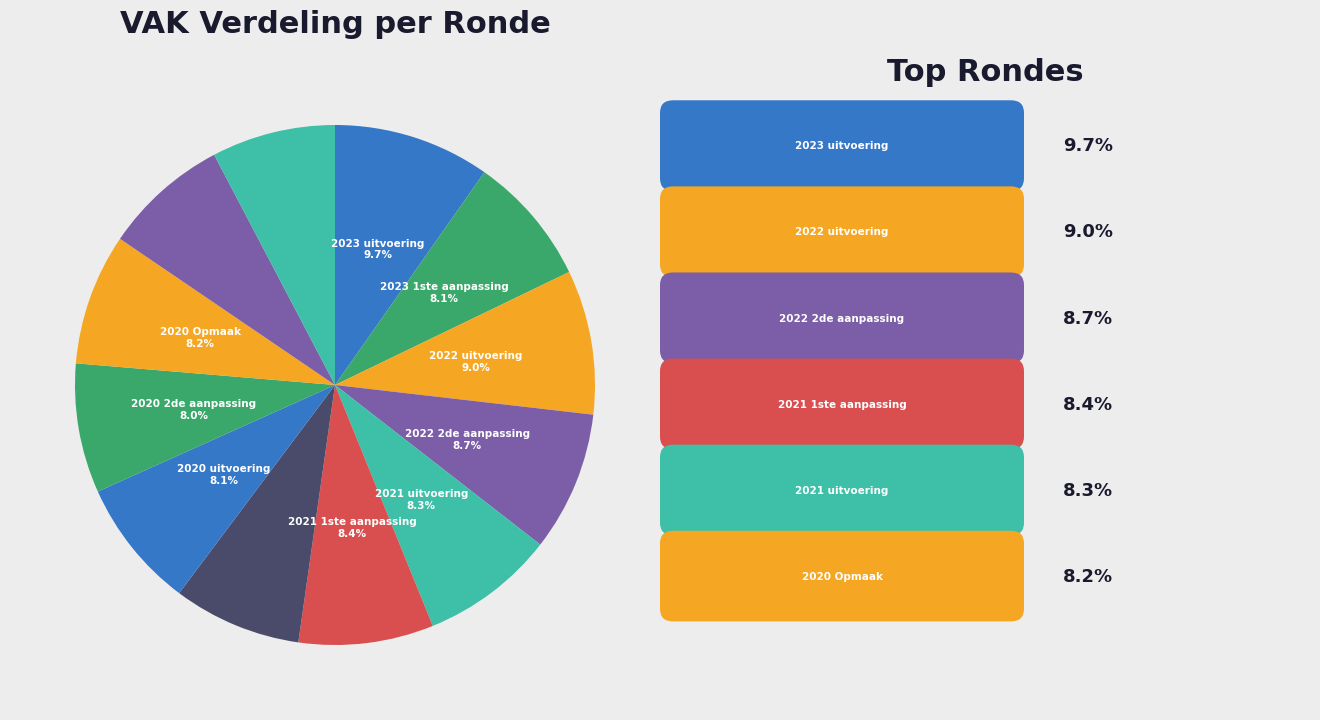

How many segments does this pie chart have?

12